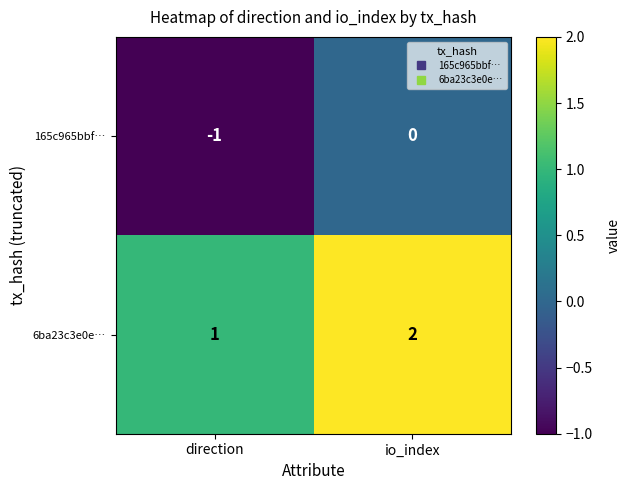

At which label is 6ba23c3e0e… closest to 1?

direction